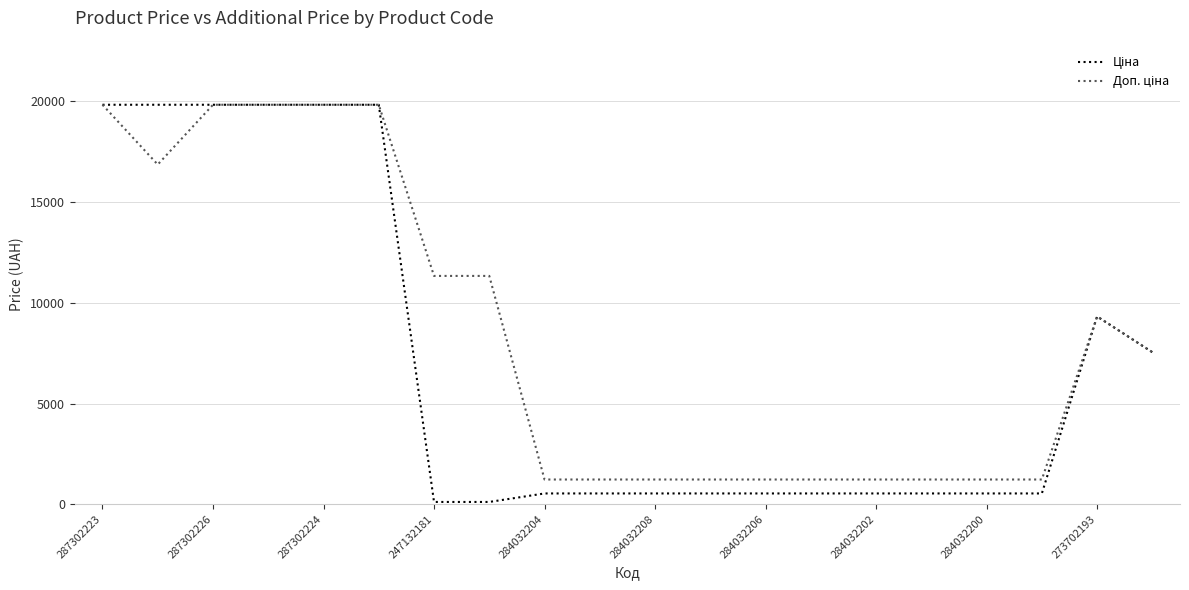

Is this an area chart (filled region under the line)?

No